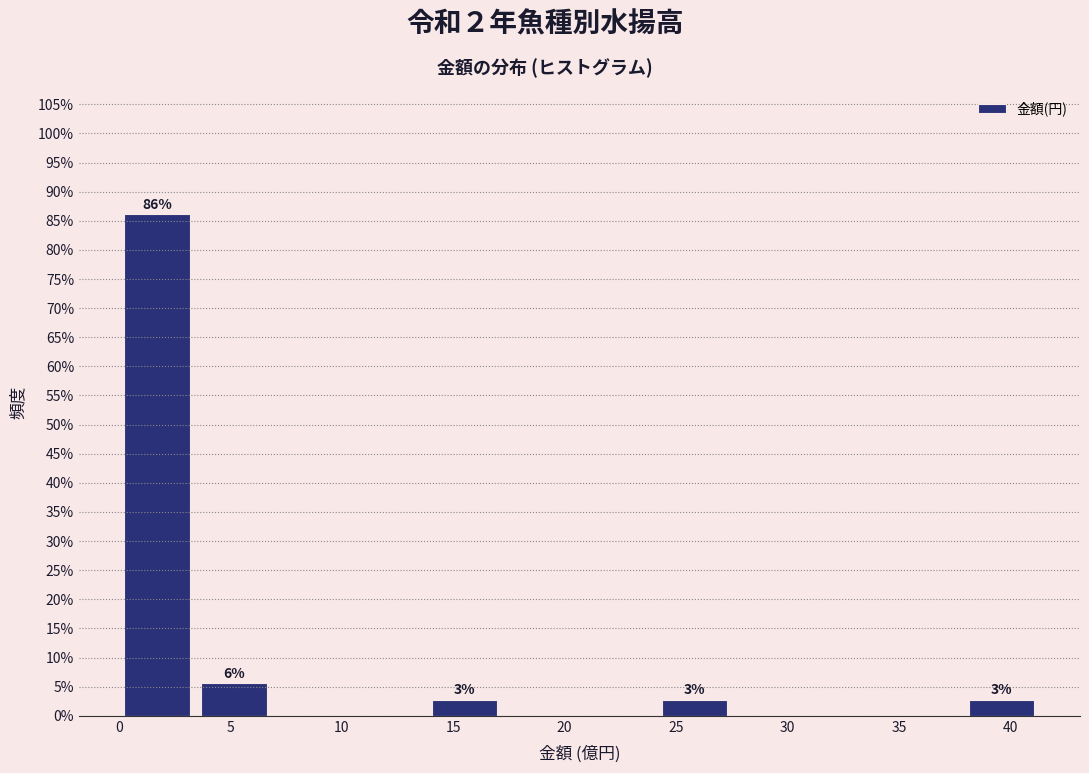

Over which range of the x-axis is the bar tallest?

0.0 to 3.5